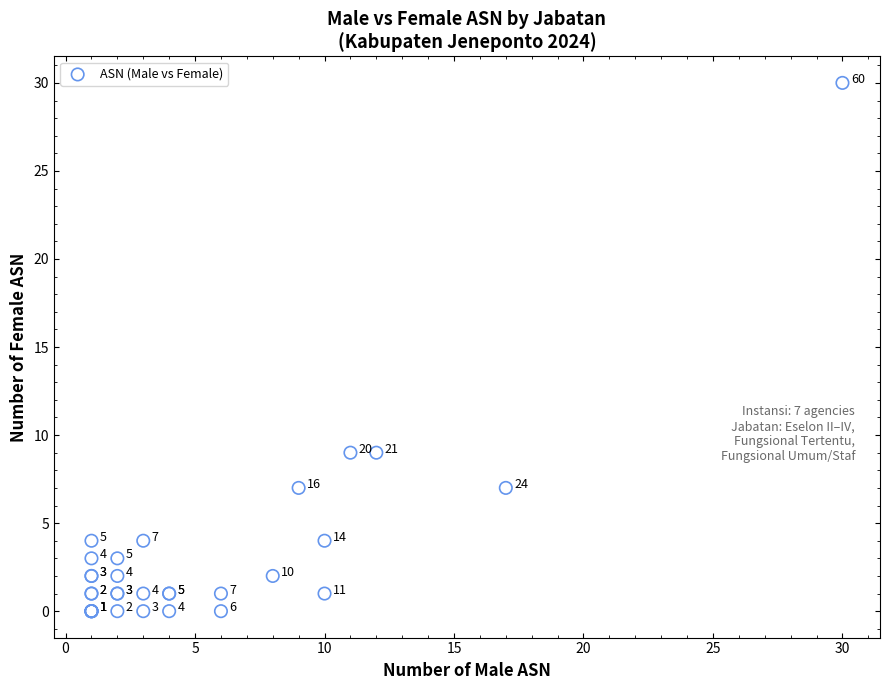

What Y value in the scatter plot is closest to 15?

9